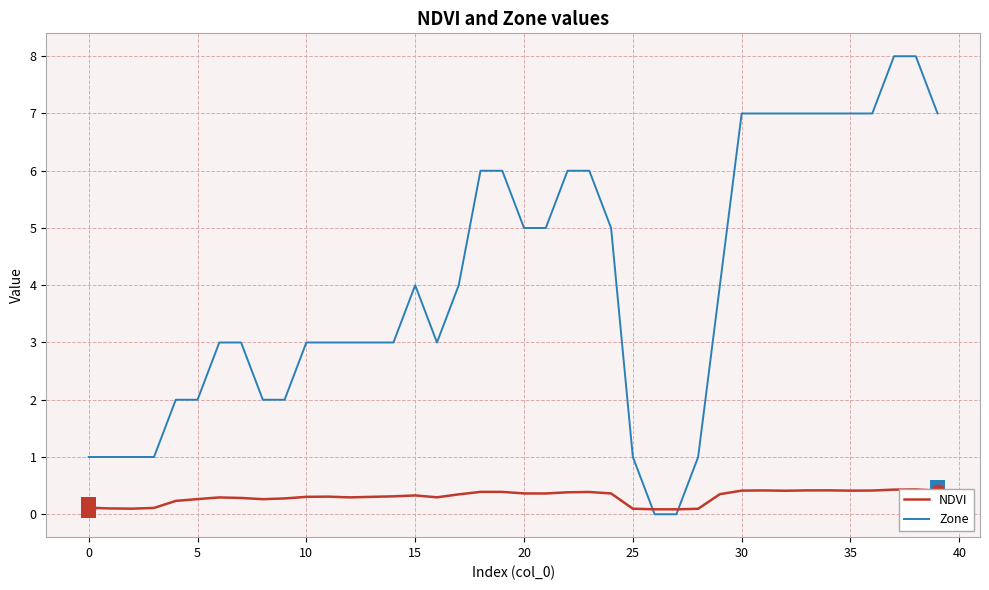

What is the maximum value shown in the chart?

8.0